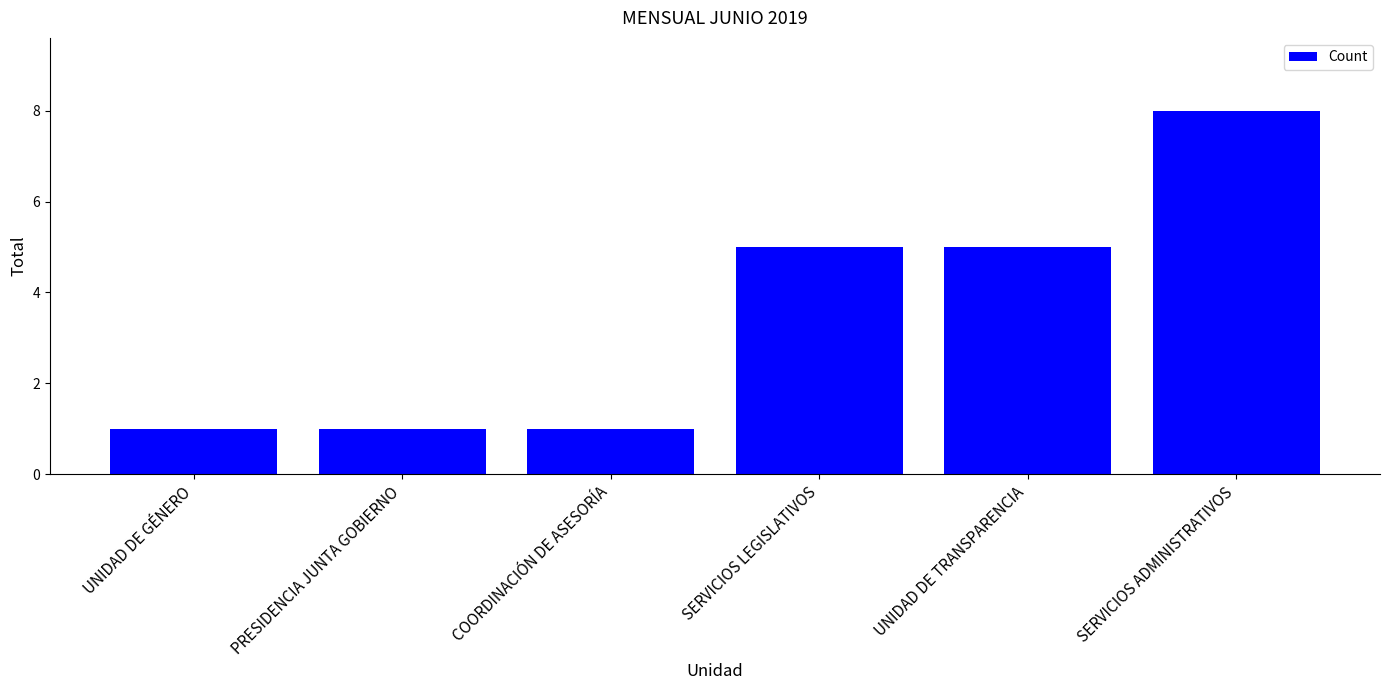

What is the maximum value shown in the chart?

8